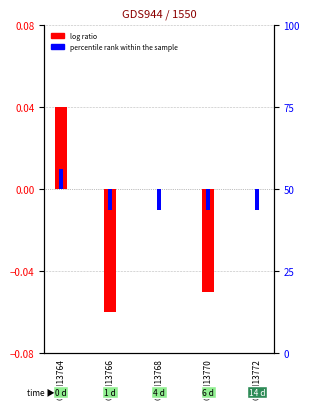

What are all the series names shown in the legend?

log ratio, percentile rank within the sample